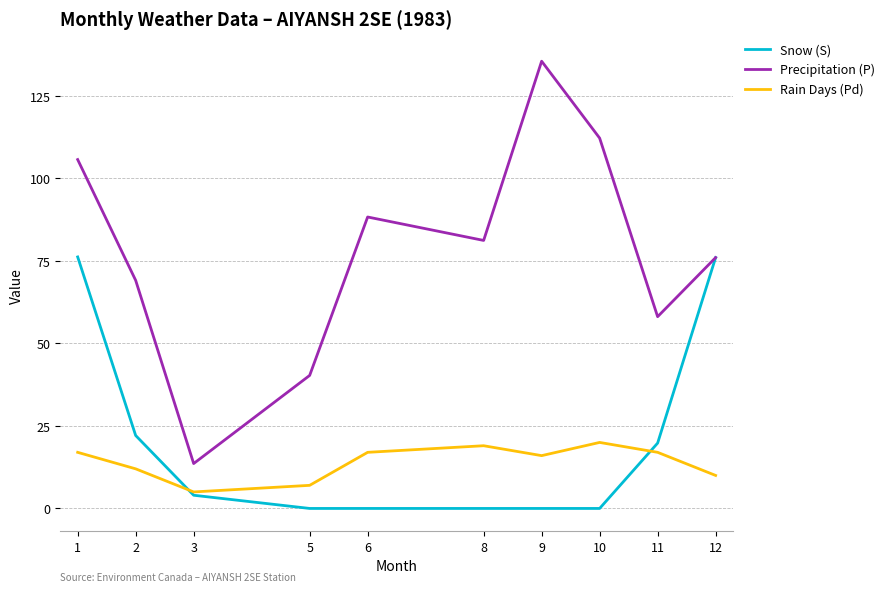

Rank the categories by Precipitation (P) value from lowest to highest.

3, 5, 11, 2, 12, 8, 6, 1, 10, 9